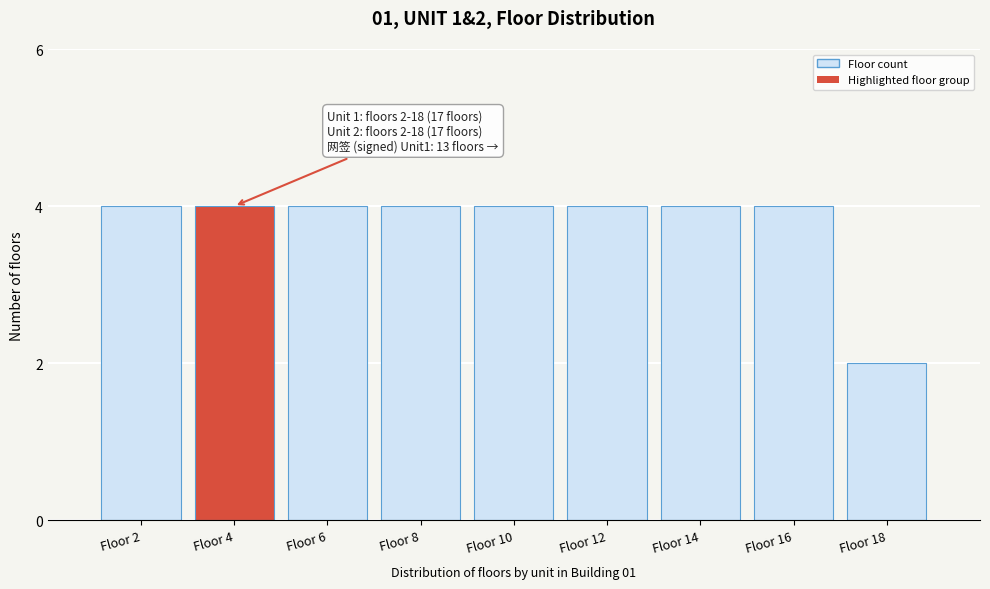

Reading left to right, extract all data points from this chart.

4	4	4	4	4	4	4	4	2